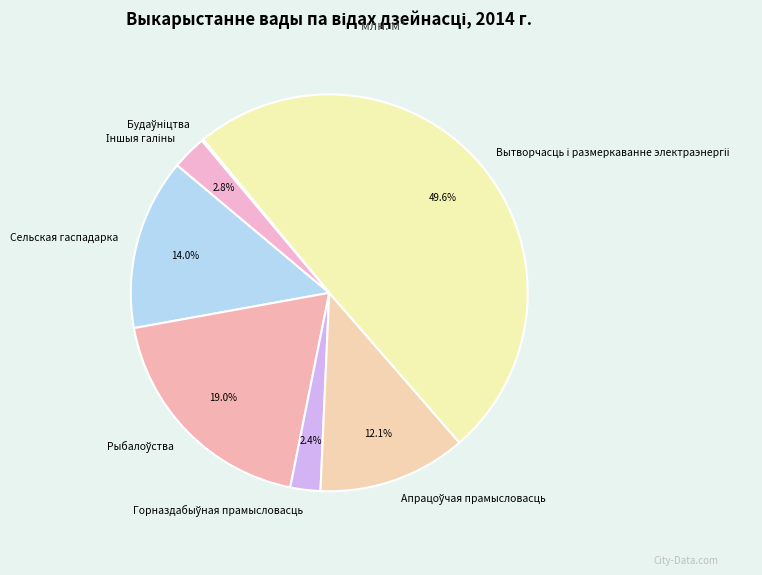

Does Сельская гаспадарка represent more than half of the total?

No